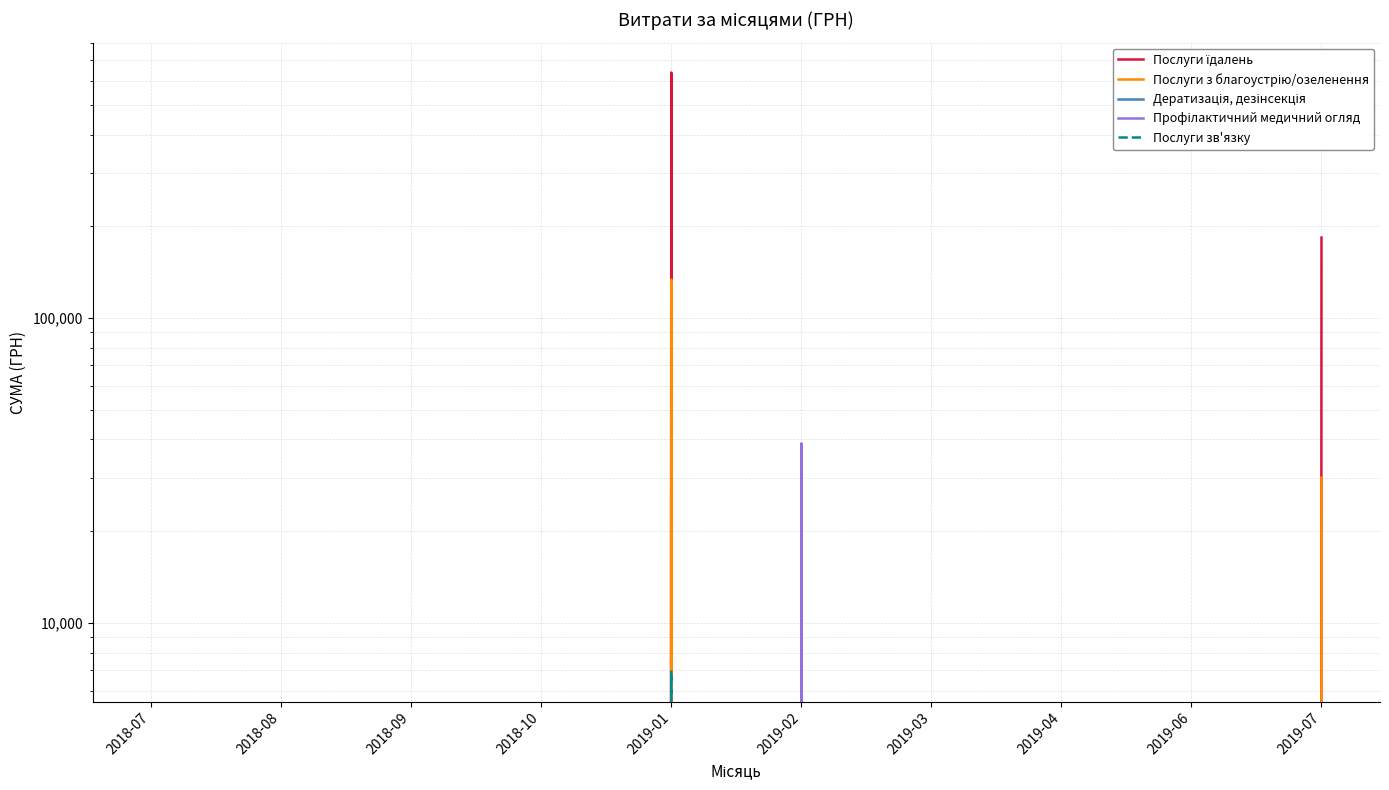

What is the average value of the Послуги з благоустрію/озеленення series?

16380.3